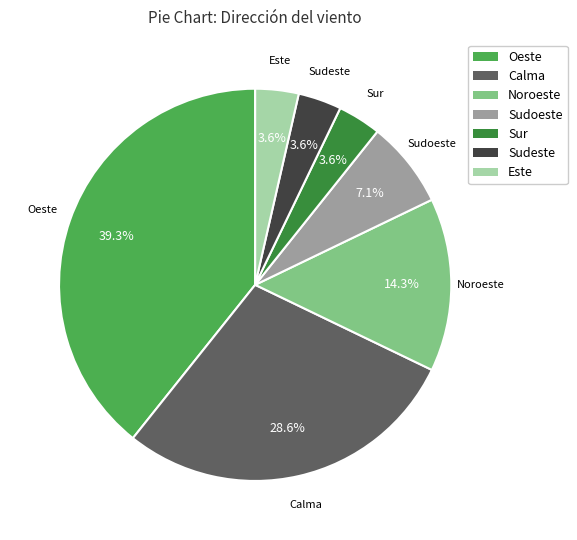

True or false: Sudoeste accounts for 7% of the total.

True